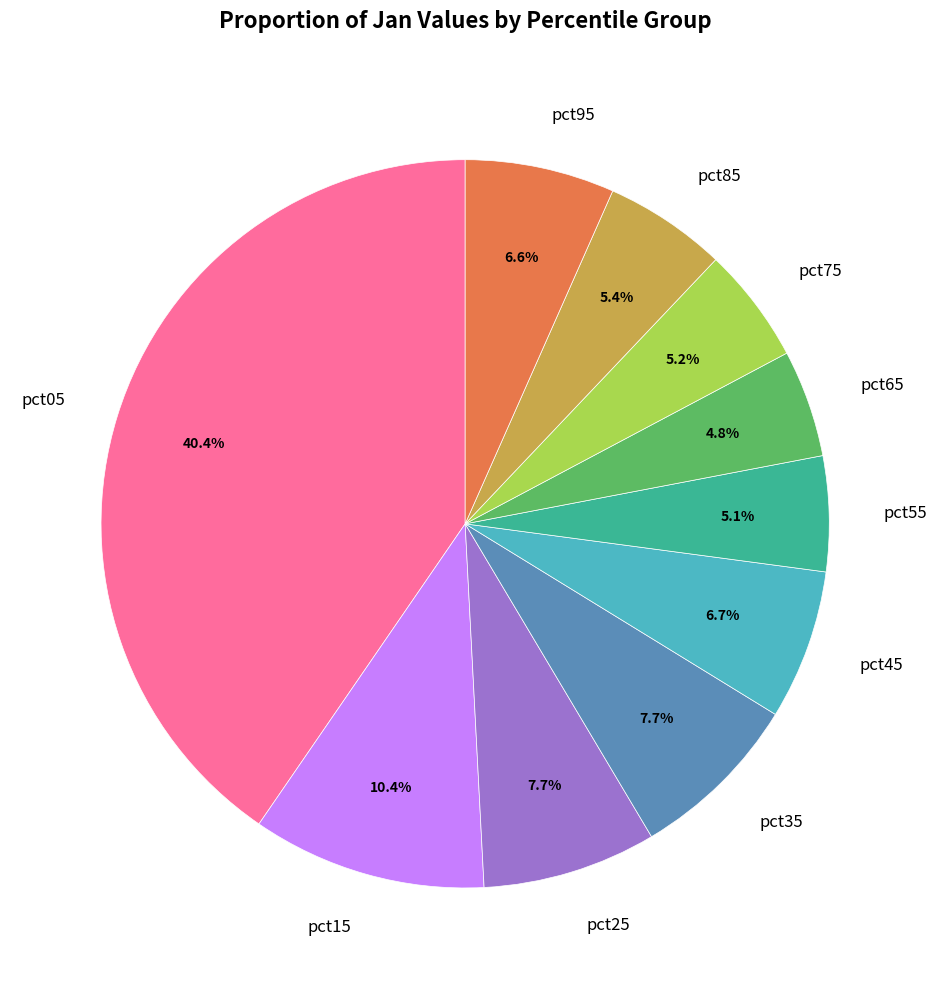

What portion of the pie excludes pct55?

94.9%